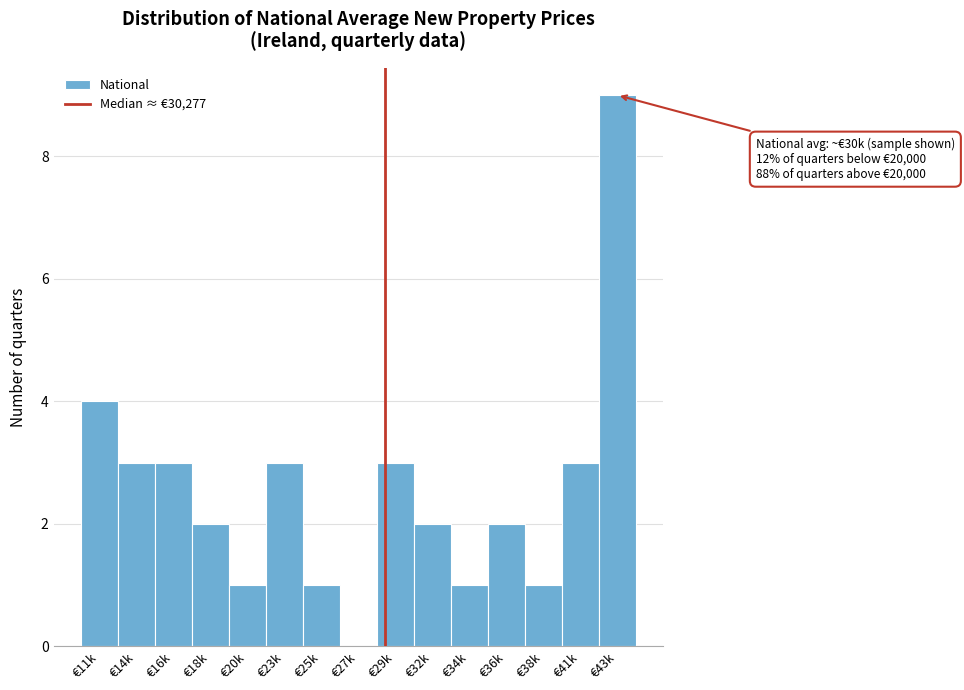

Reading right to left, what are all the values shown in this chart?

€43k=9	€41k=3	€38k=1	€36k=2	€34k=1	€32k=2	€29k=3	€27k=0	€25k=1	€23k=3	€20k=1	€18k=2	€16k=3	€14k=3	€11k=4